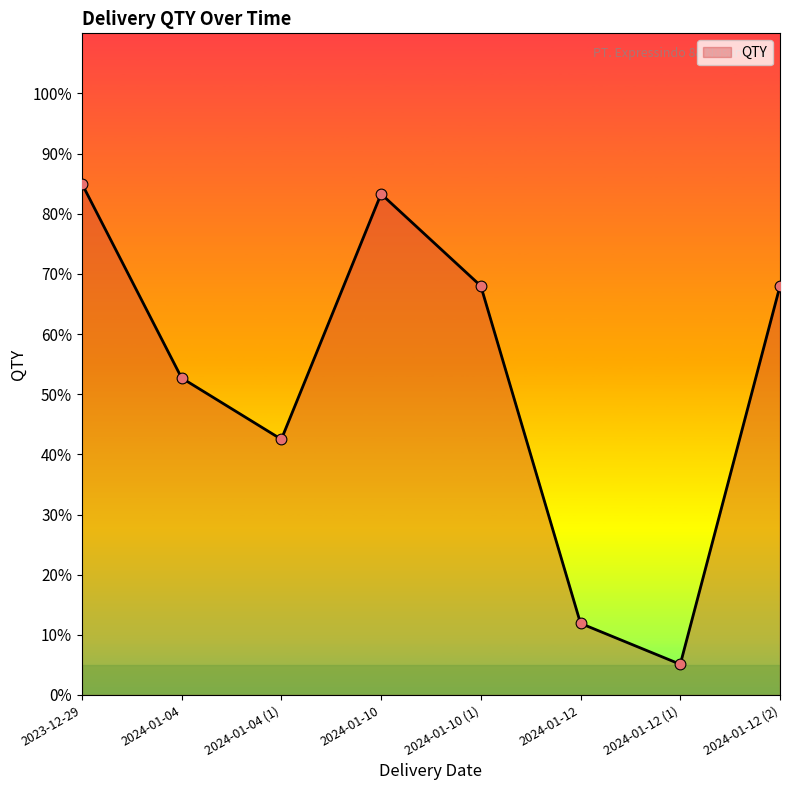

Which has a higher value, 2024-01-10 or 2023-12-29?

2023-12-29